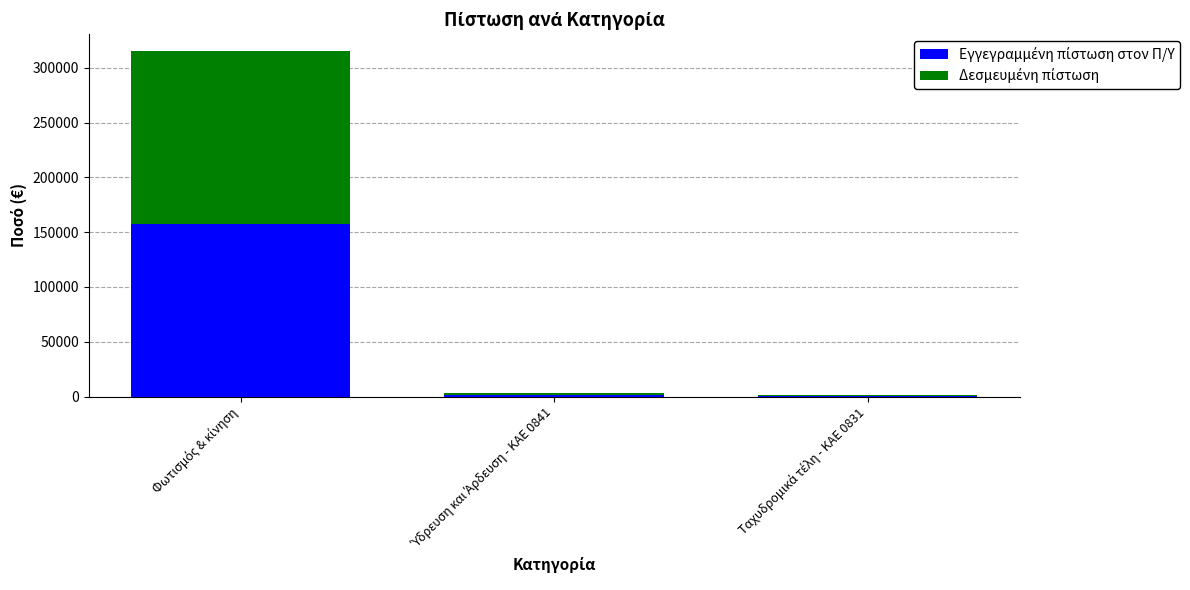

Are the bars grouped side by side (vs. stacked)?

No